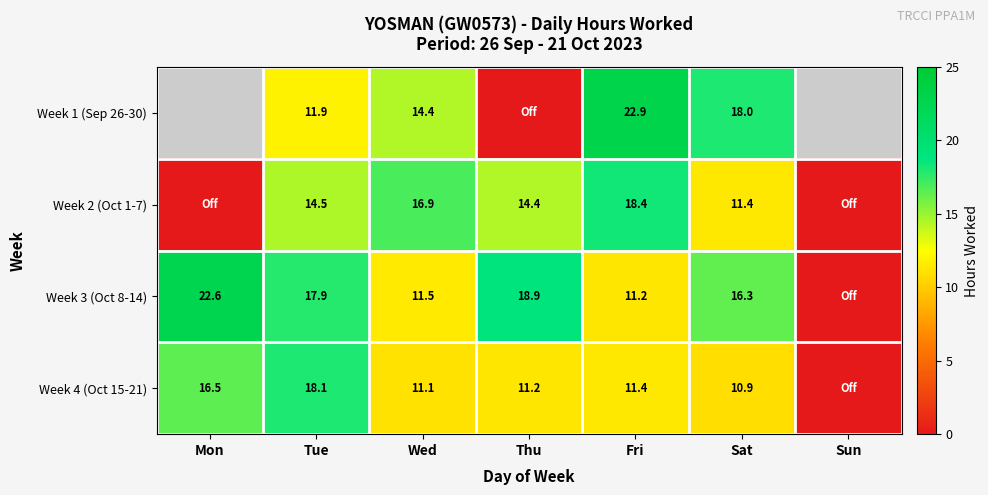

Which label corresponds to the smallest value in the chart?

Thu